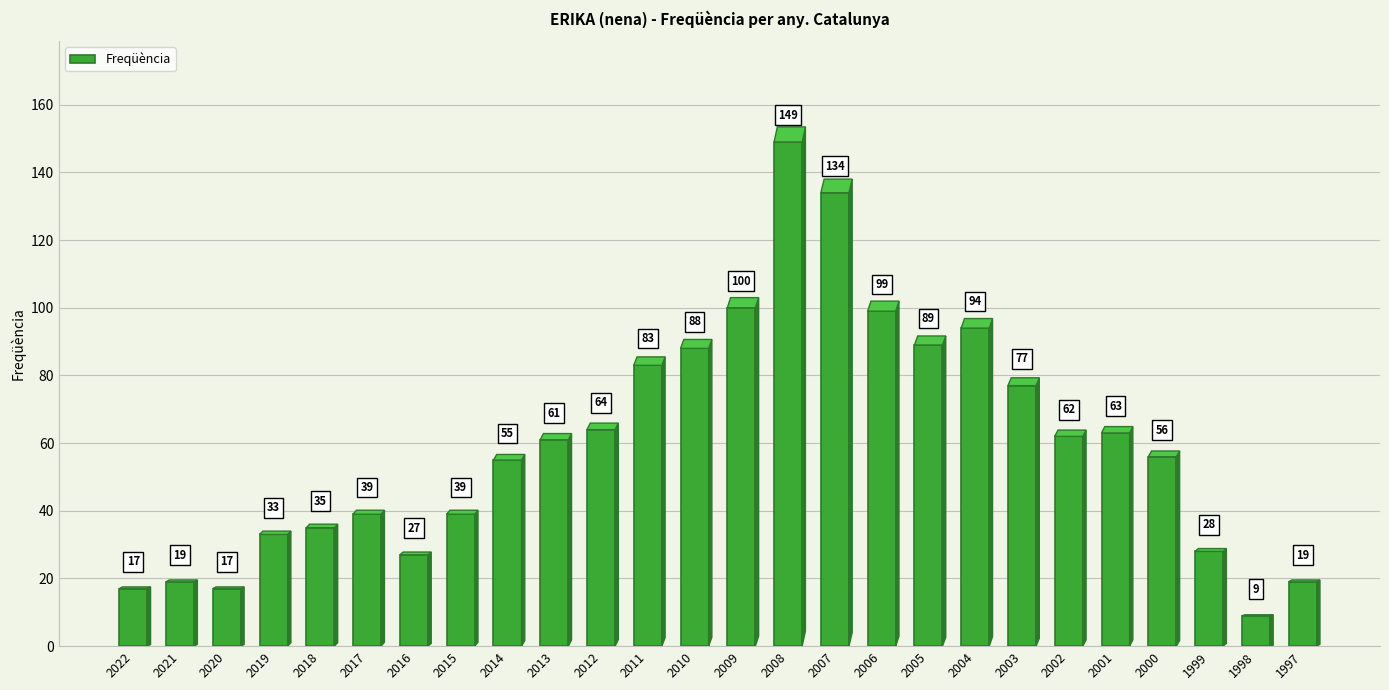

Approximately how many times larger is the value at 2001 compared to 2017?

1.6